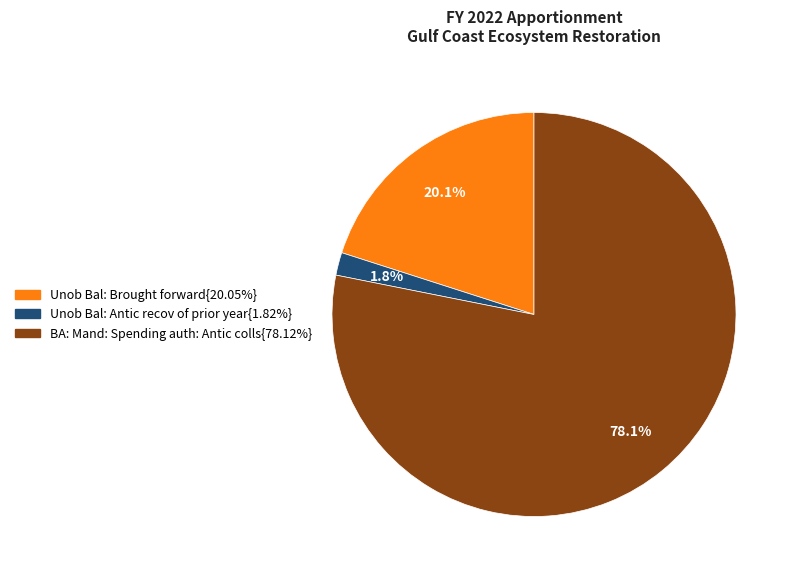

Does any single category account for the majority?

Yes